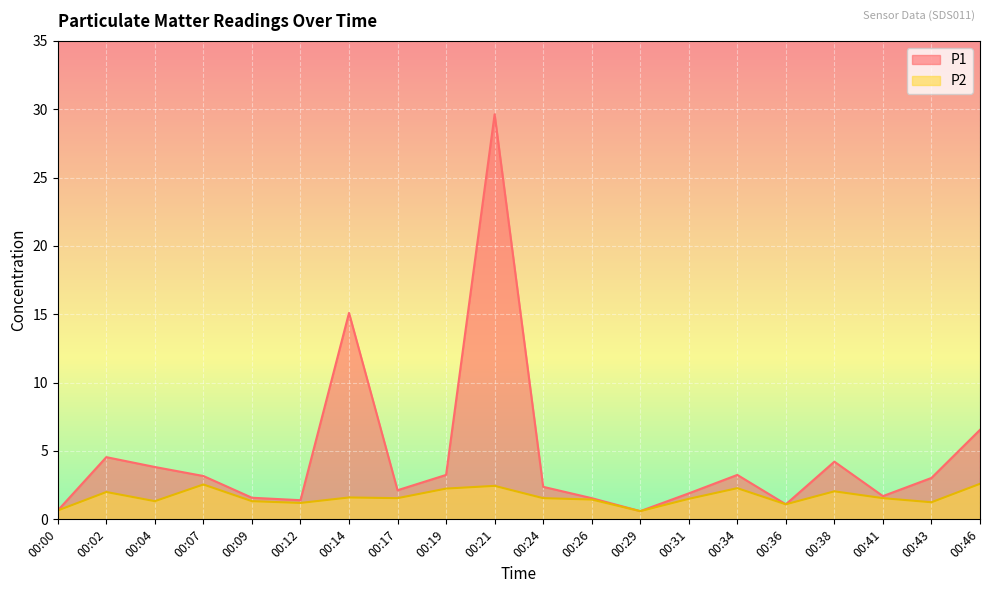

What is the difference between the P1 values at 00:02 and 00:34?

1.3